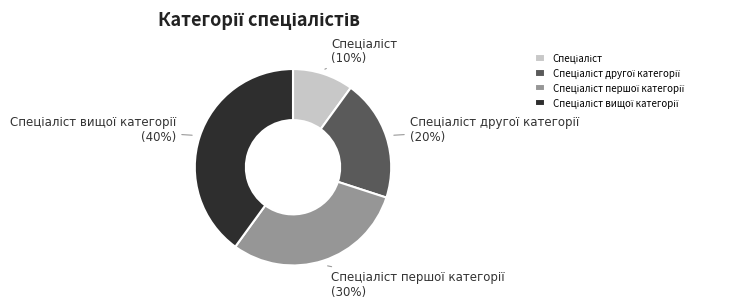

To the nearest percent, what is the average slice percentage?

25%